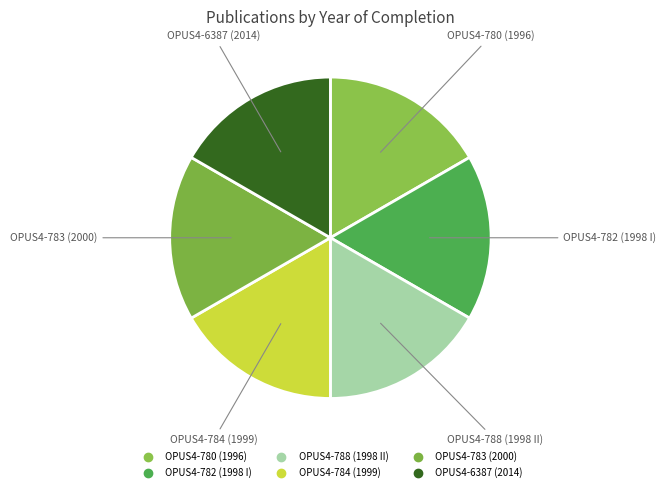

The OPUS4-783 slice represents 30% of the pie. True or false?

False